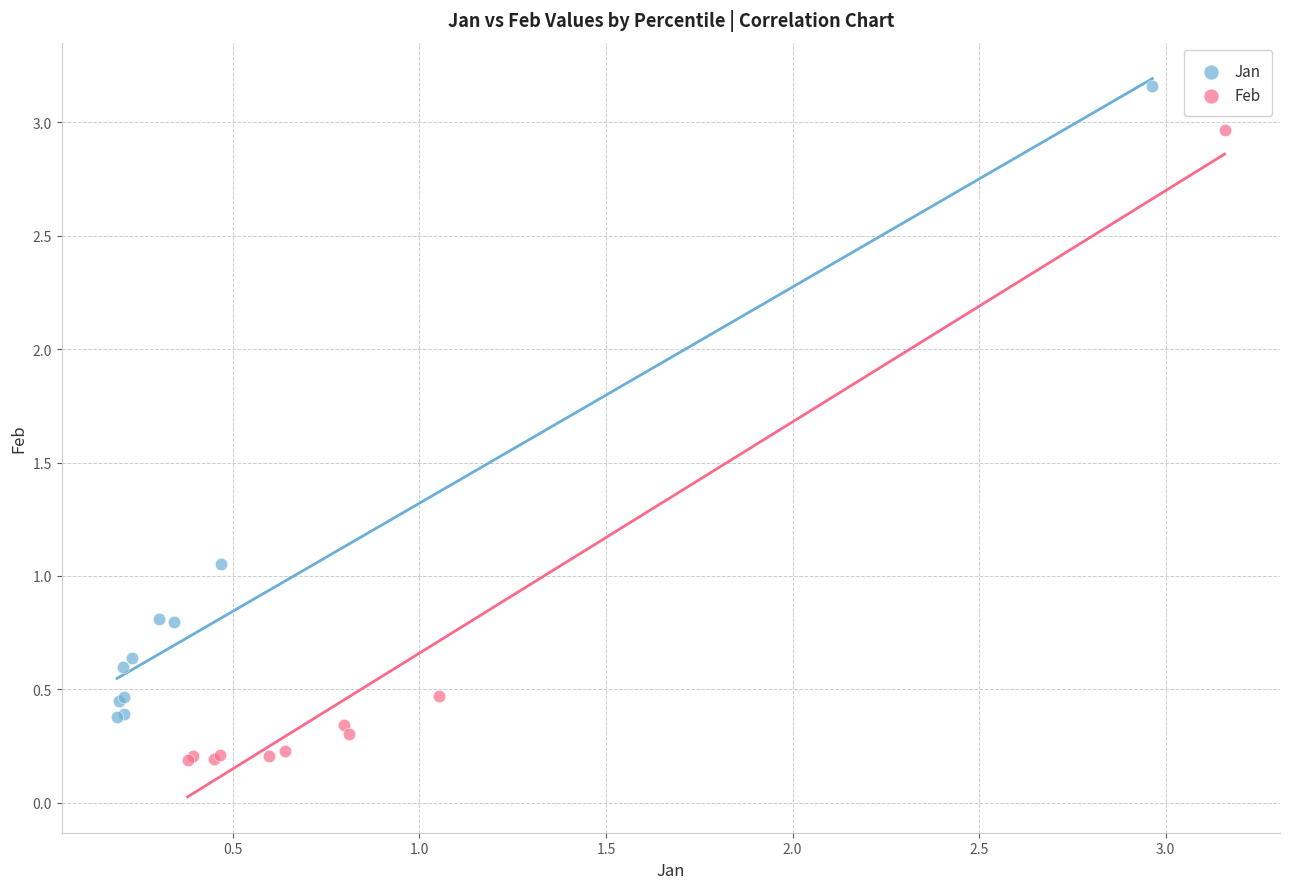

Which series reaches the minimum Y coordinate?

Feb